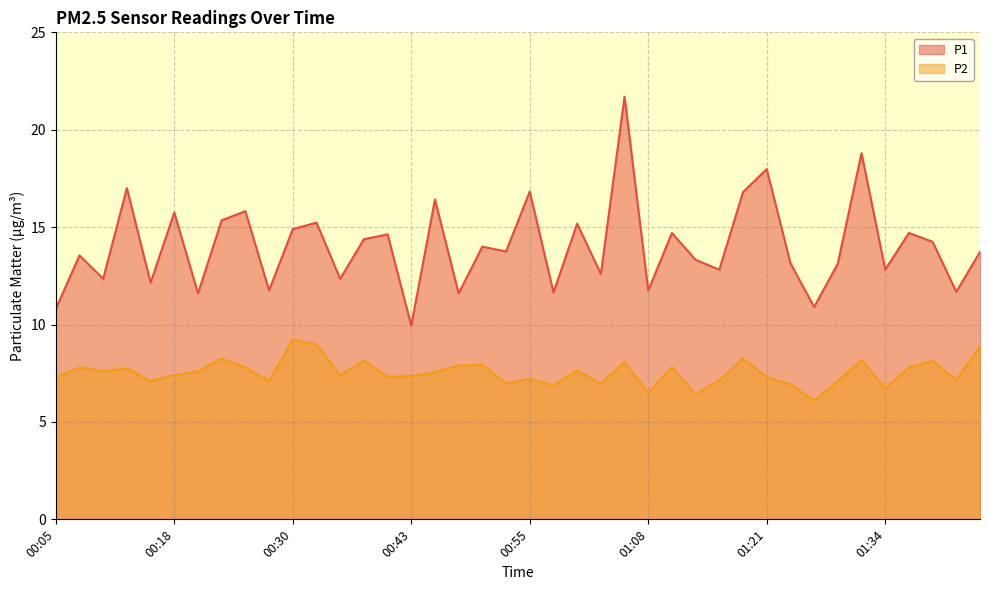

Which series has the largest total across all categories?

P1